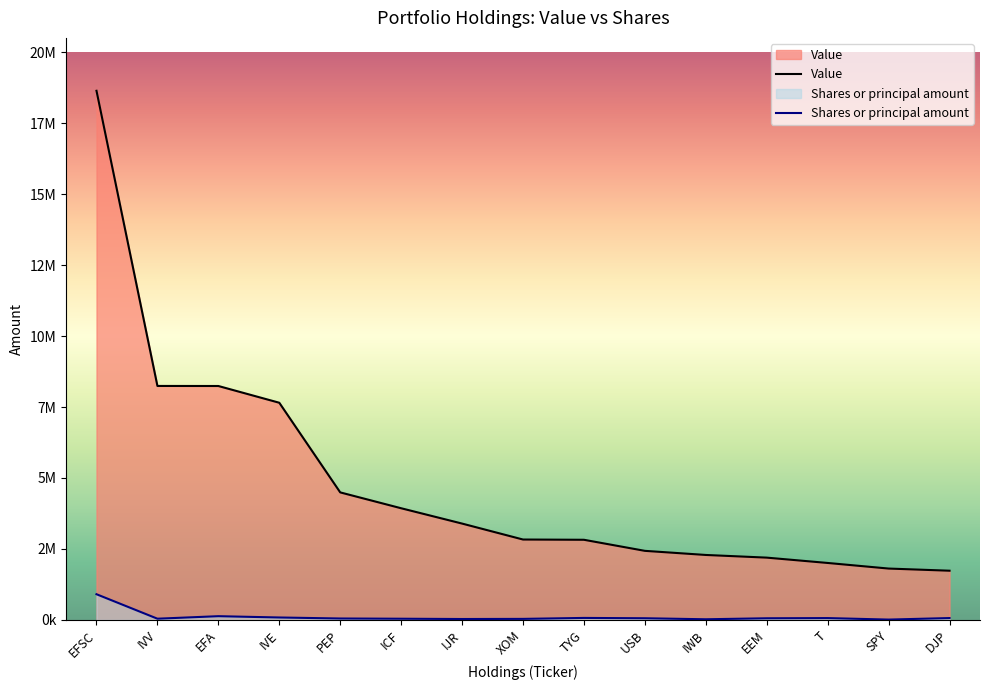

Reading right to left, extract all data points from this chart.

Value: 1731000	1807000	2004000	2192000	2286000	2431000	2821000	2830000	3392000	3932000	4491000	7650000	8240000	8242000	18643000
Shares or principal amount: 62428	8753	61384	54622	19733	55678	67129	33287	28740	38882	46966	82644	128416	39660	902366